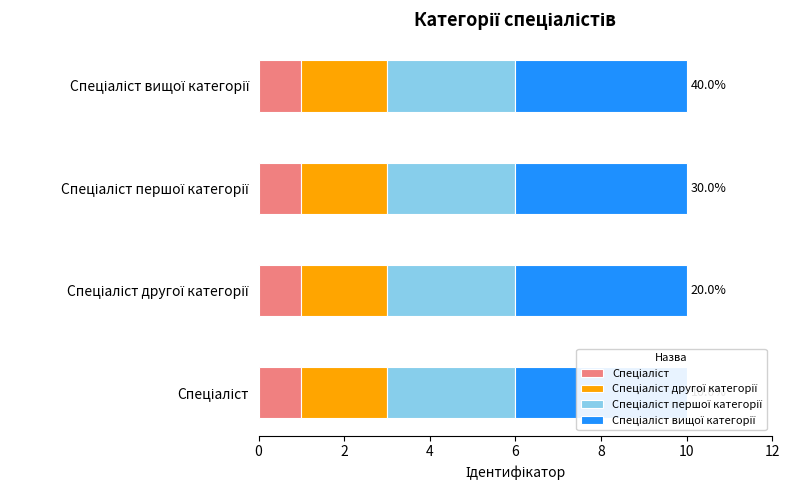

What is the greatest value displayed?

4